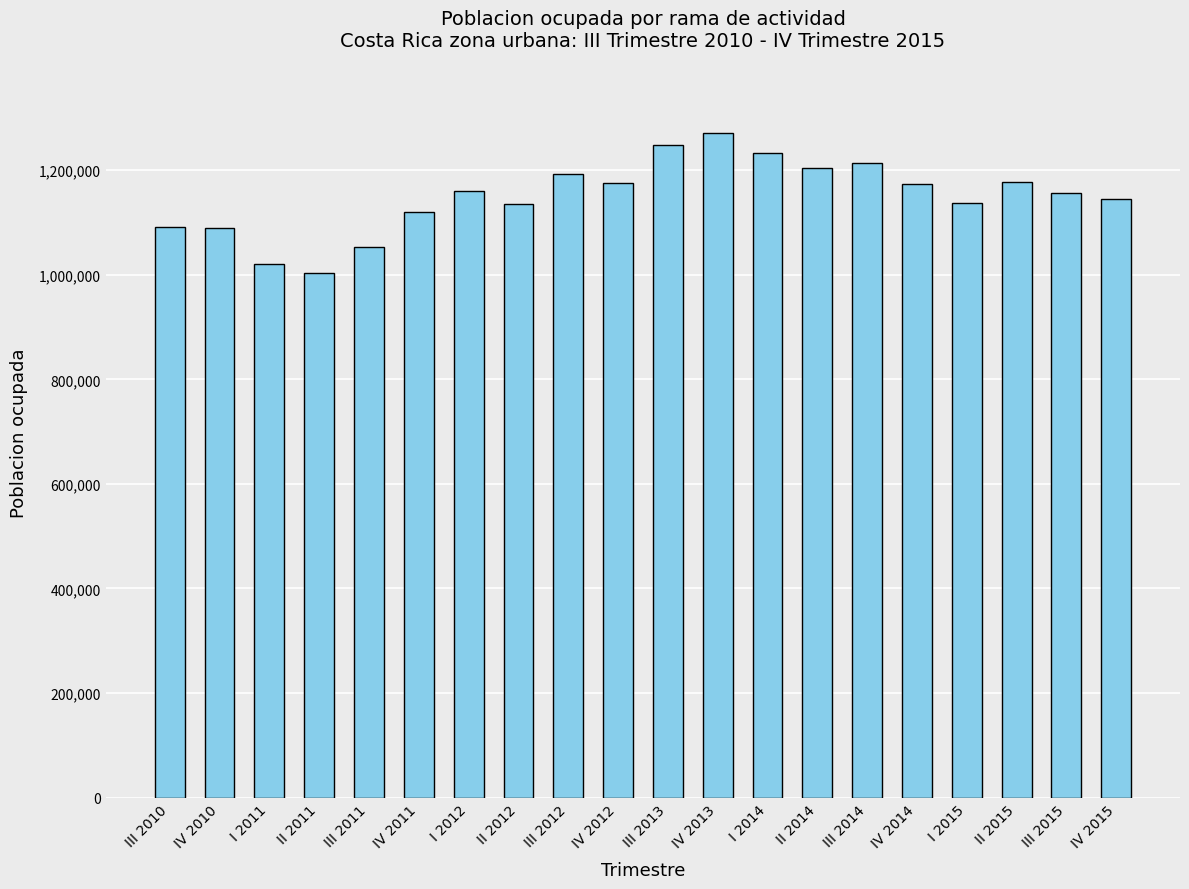

What is the change in value from IV 2013 to II 2015?

-93121